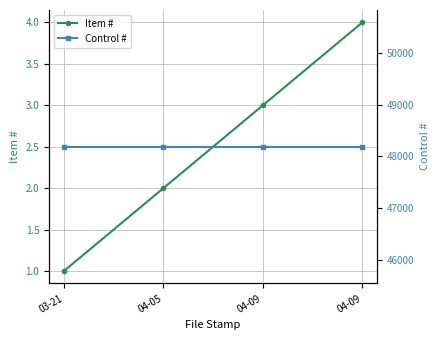

Does the chart display data point markers on the line(s)?

Yes